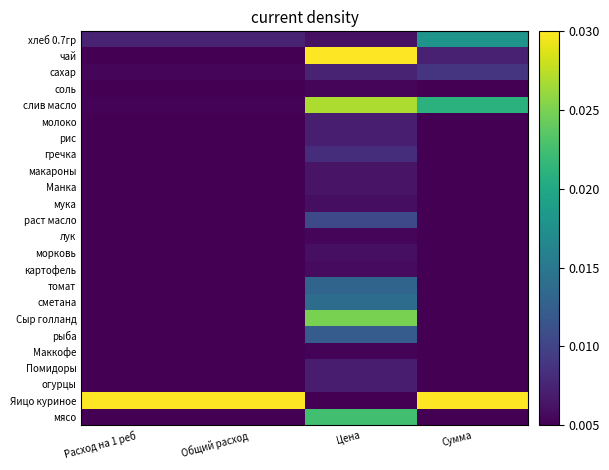

Between Общий расход and Цена, which is larger?

Общий расход